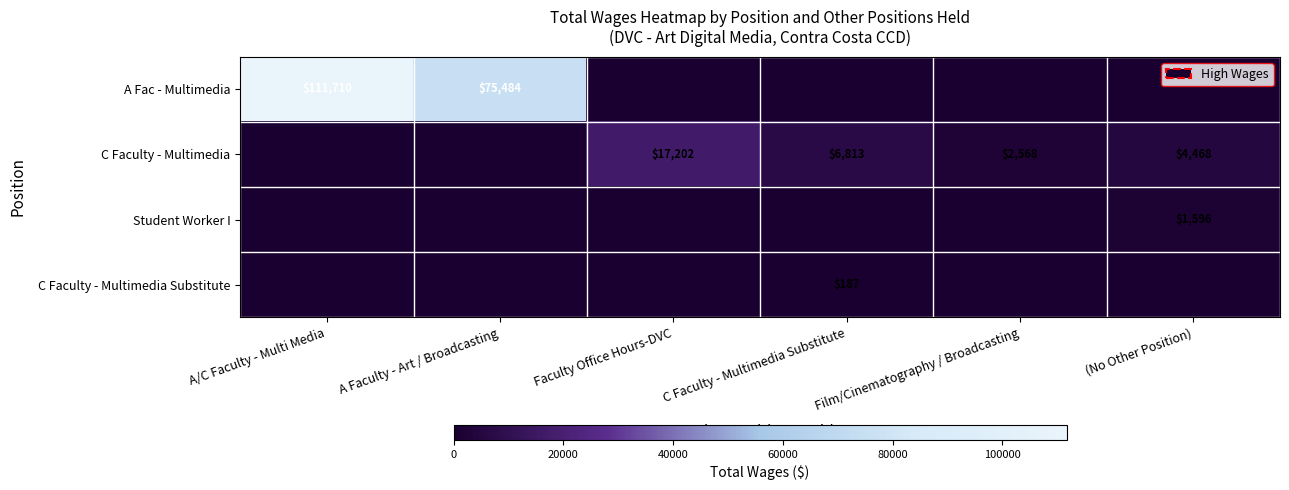

True or false: C Faculty - Multimedia has a value of 27997 at Faculty Office Hours-DVC.

False